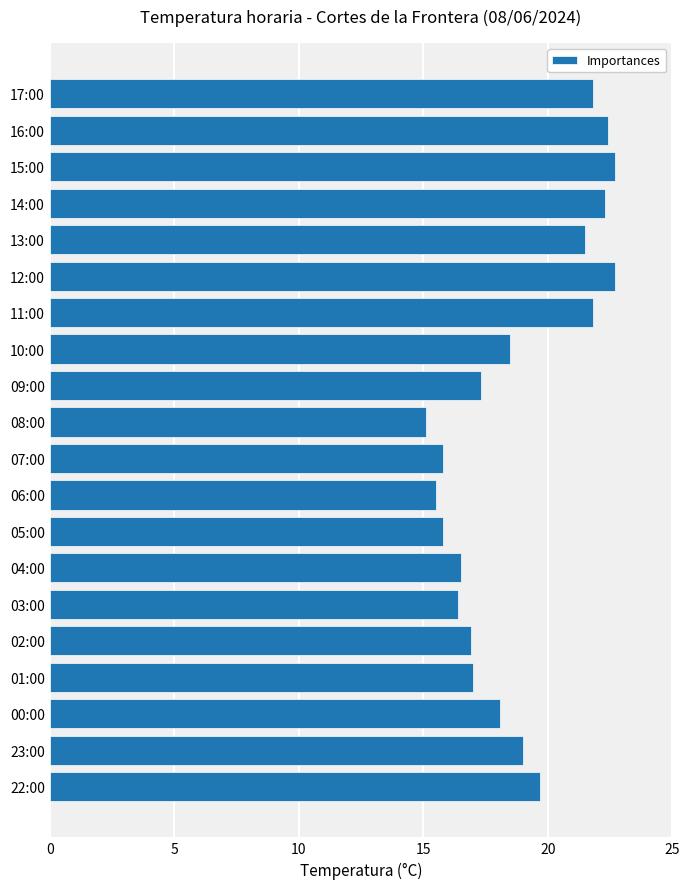

Where is the data nearest to the value 18?

00:00